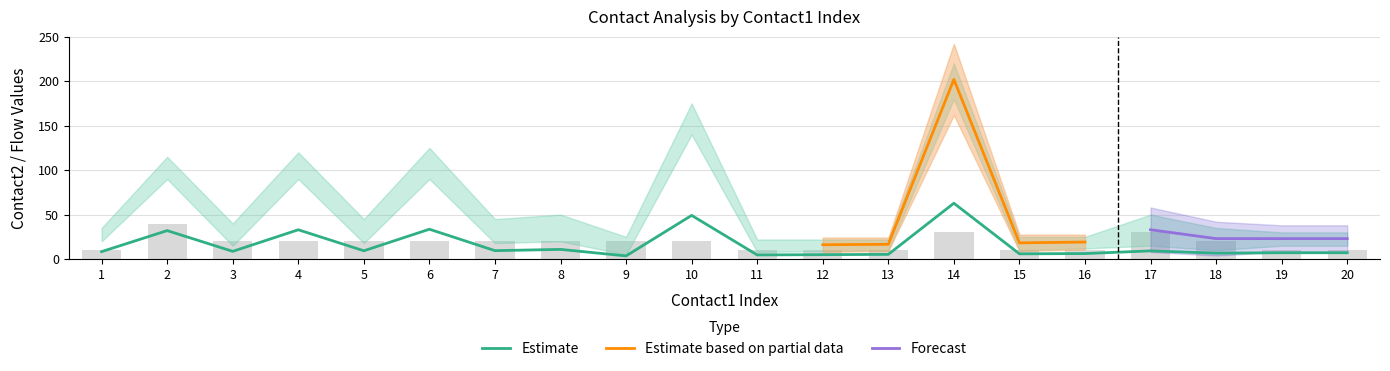

At how many categories does at least one series exceed 44?

2